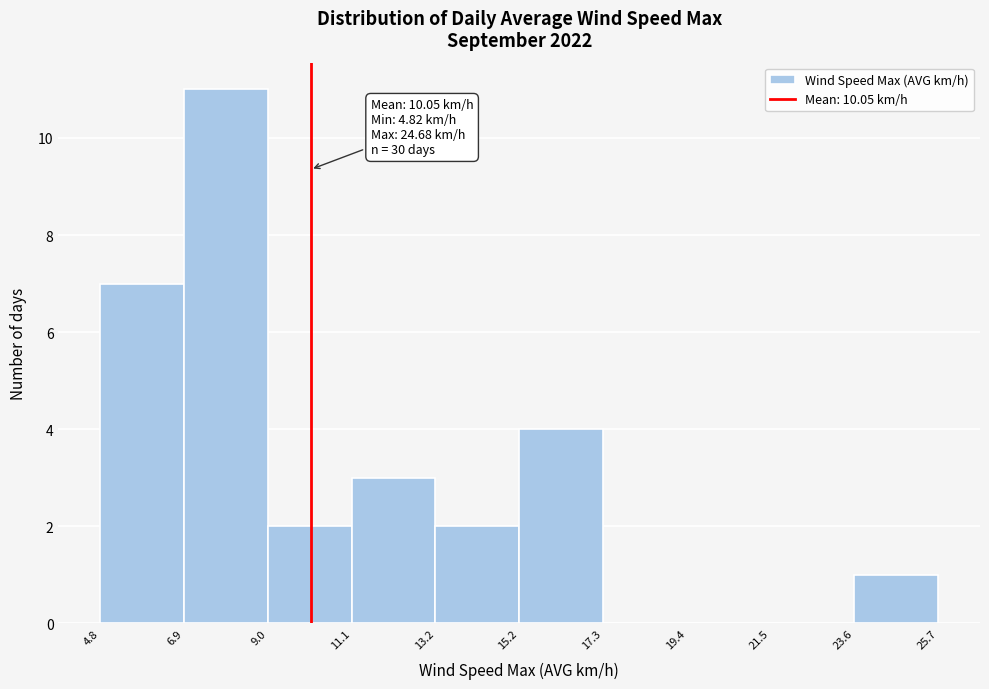

Which range on the x-axis has the tallest bar?

6.9 to 9.0